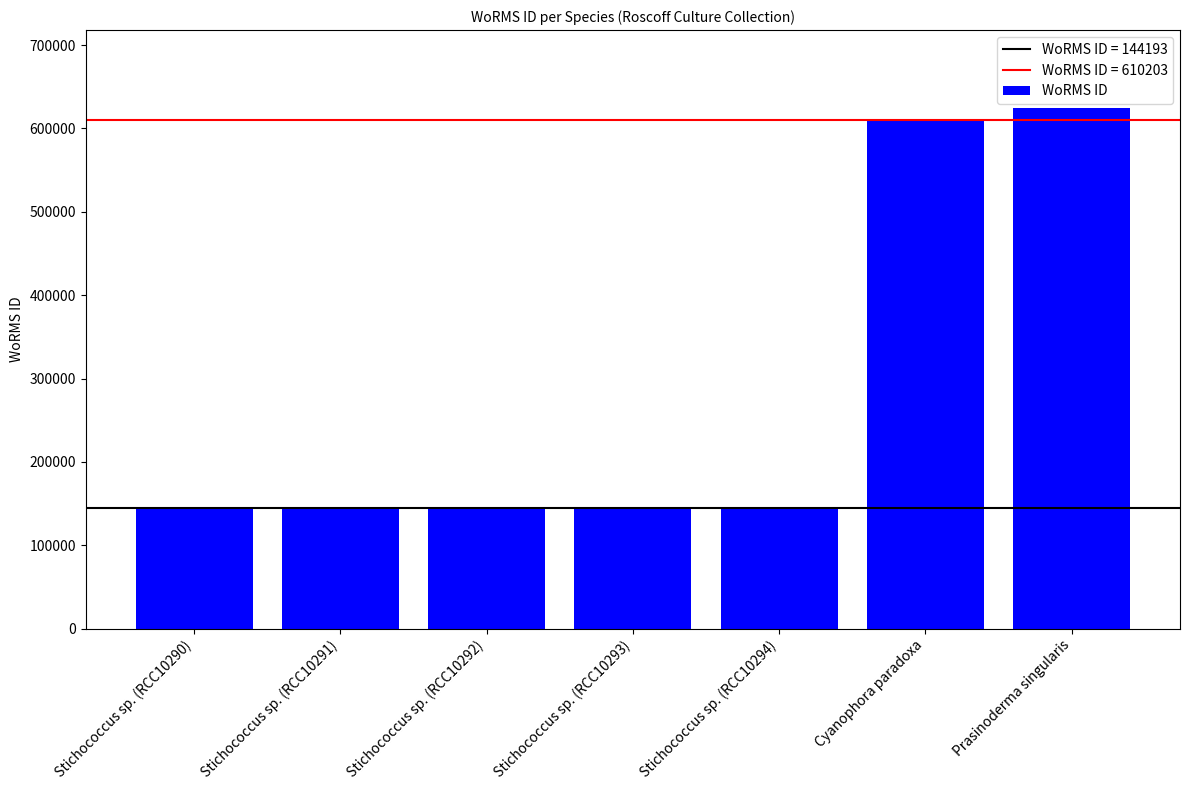

What is the minimum value shown in the chart?

144193